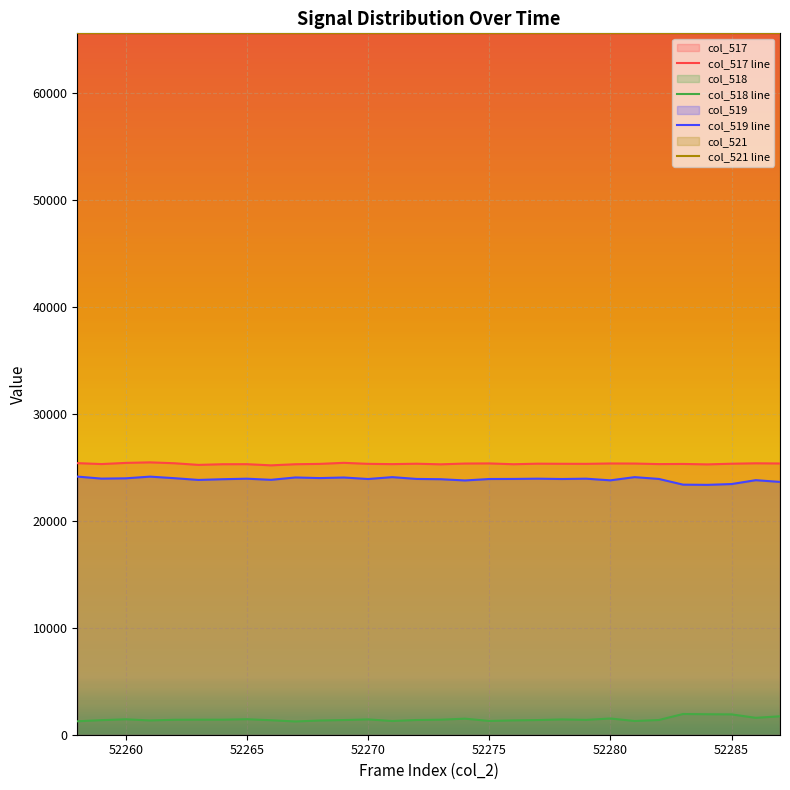

What is the highest value of the col_519 line series?

24120